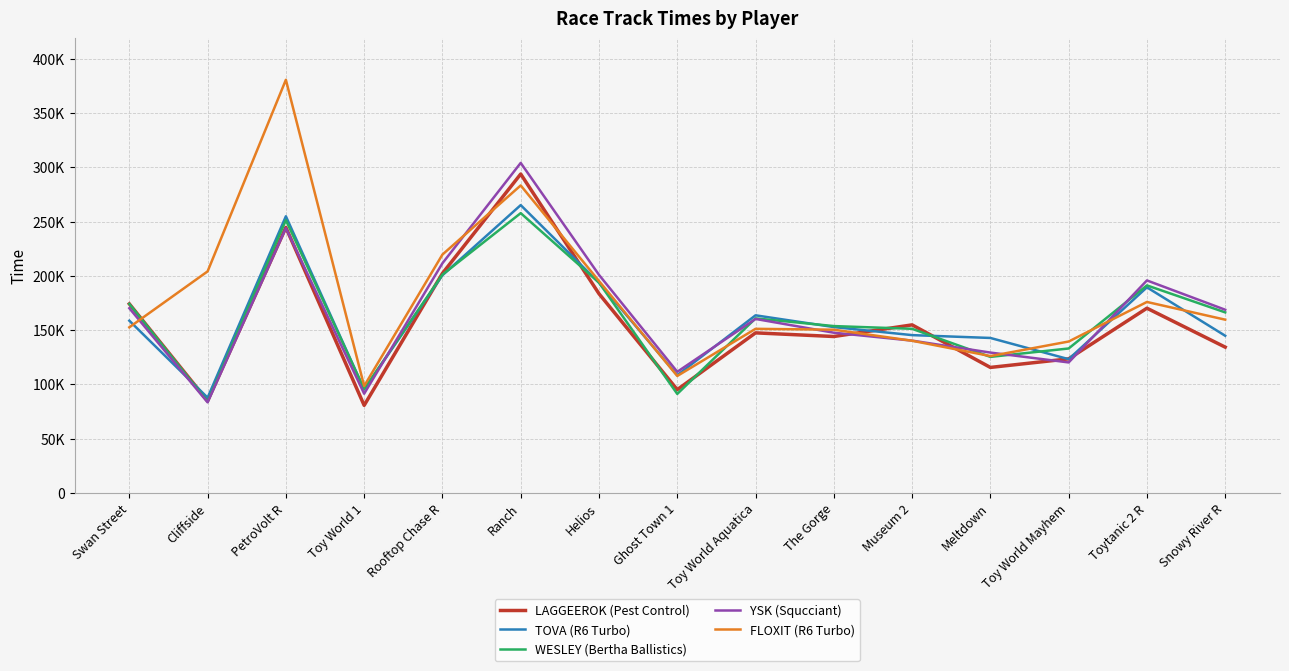

What is the value of the TOVA (R6 Turbo) point at the 7th from the left?

193712